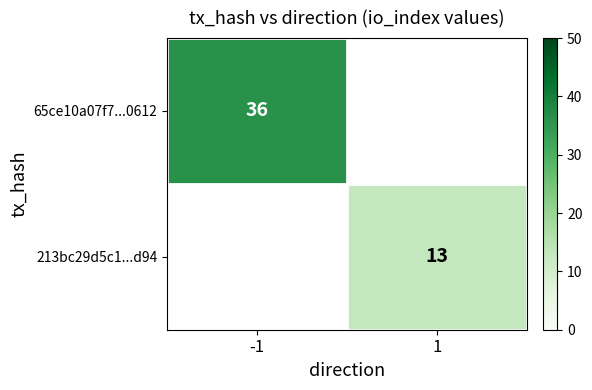

How many series are shown in this chart?

2